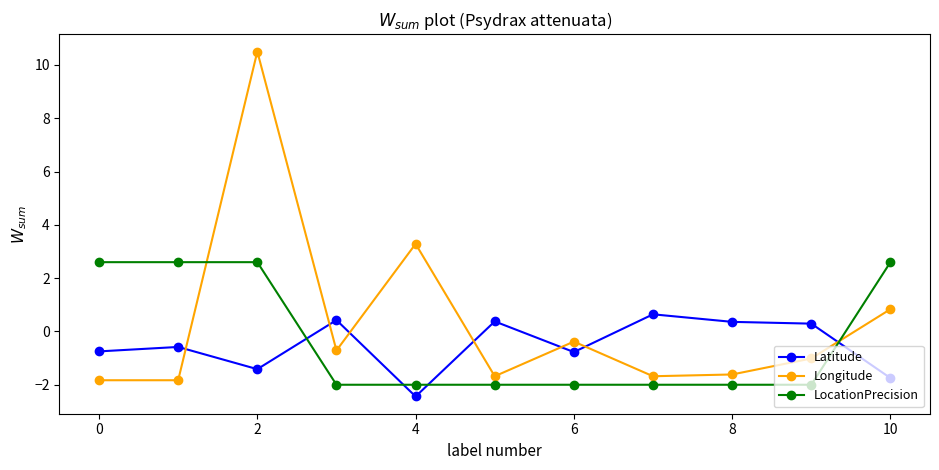

In Latitude, how many points are higher than both neighbors (excluding endpoints)?

4